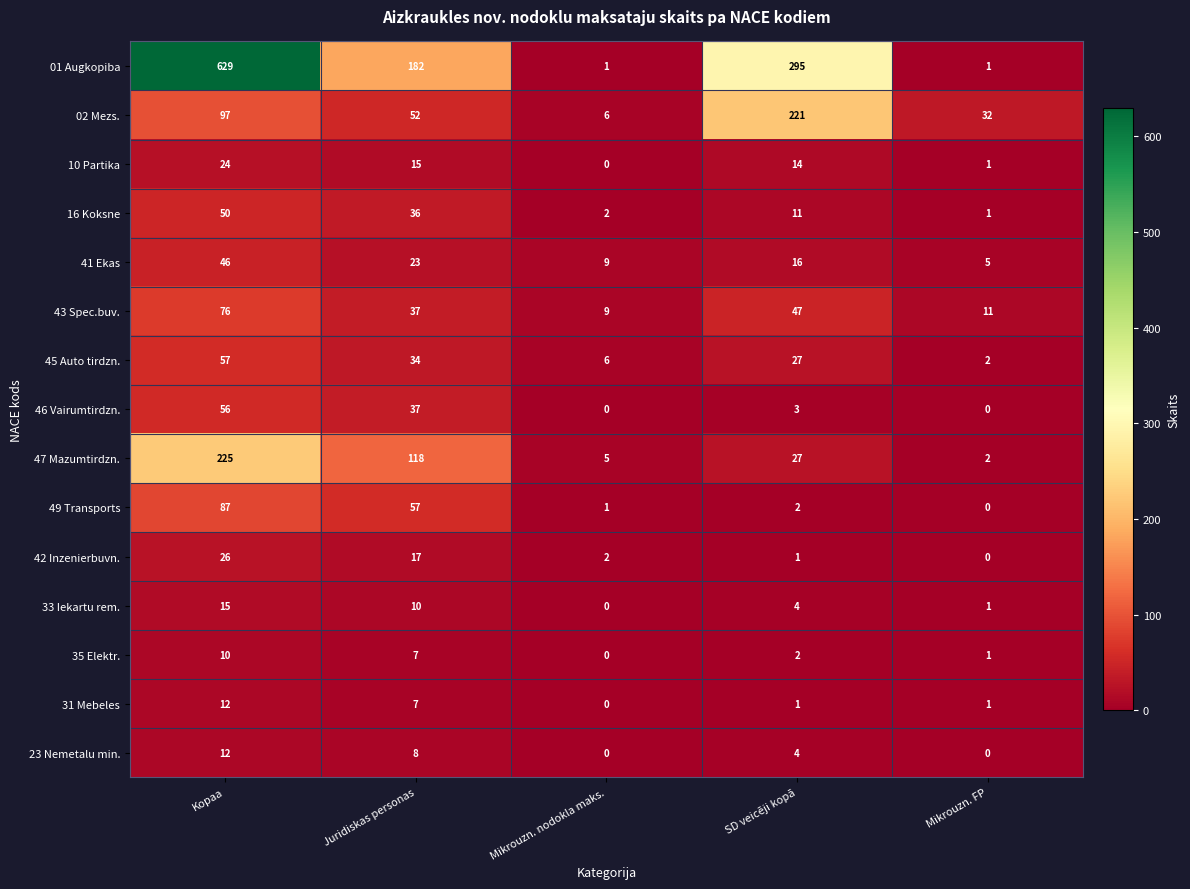

The value of 10 Partika at SD veicēji kopā is 7. True or false?

False